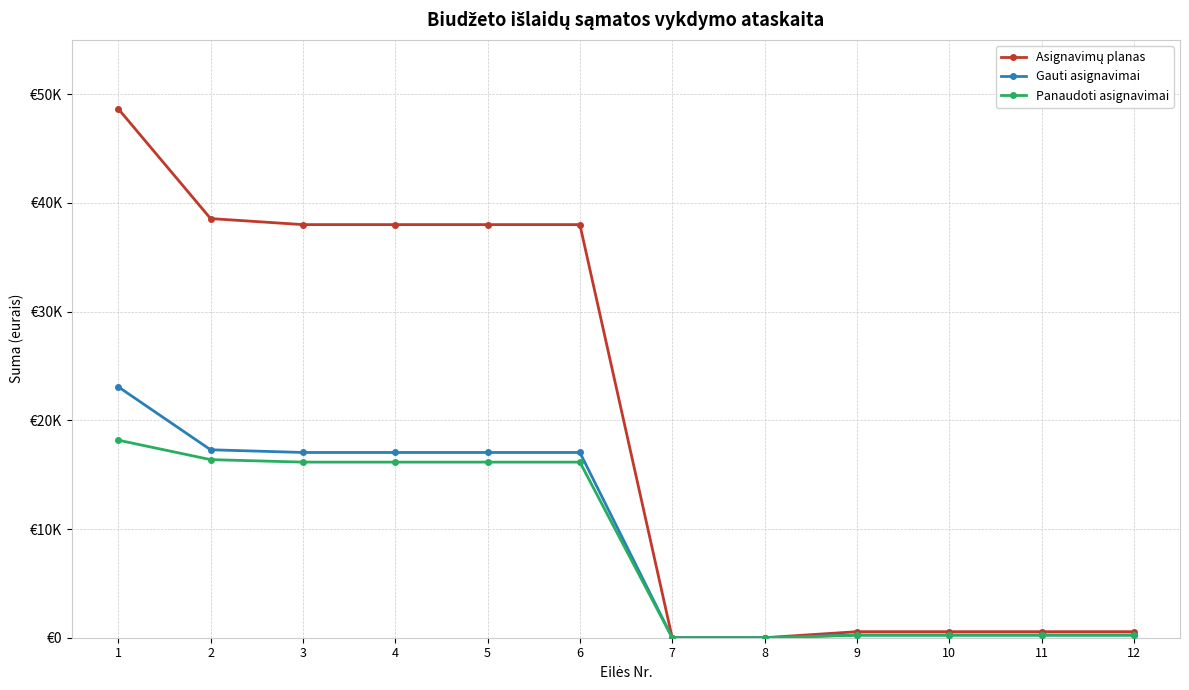

Where does the Panaudoti asignavimai series first go above 16153?

1